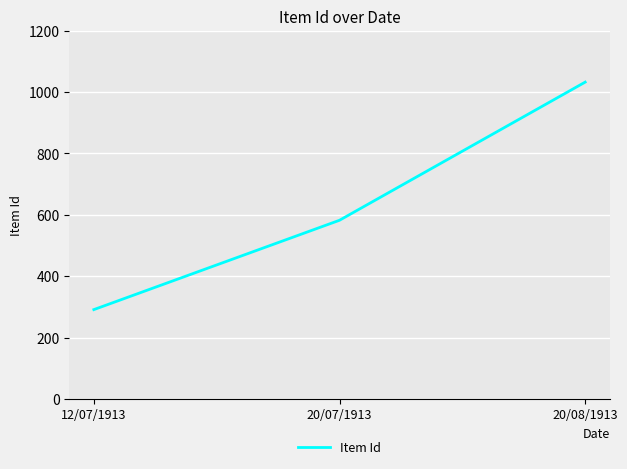

At which category does the chart reach its peak across all series?

20/08/1913